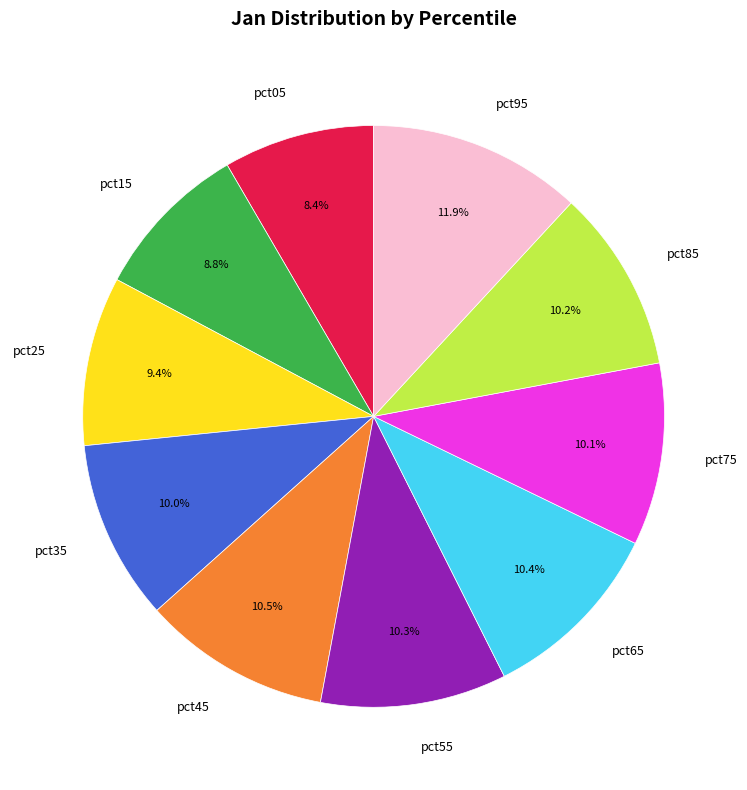

Is there any slice that represents more than half of the pie?

No